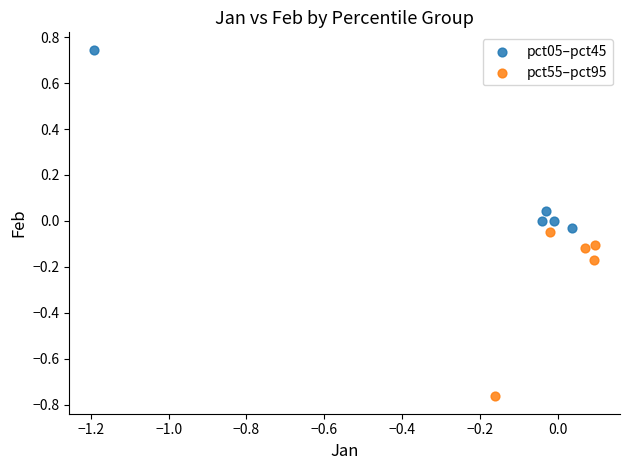

Which series has the largest Y range (max minus min)?

pct05–pct45